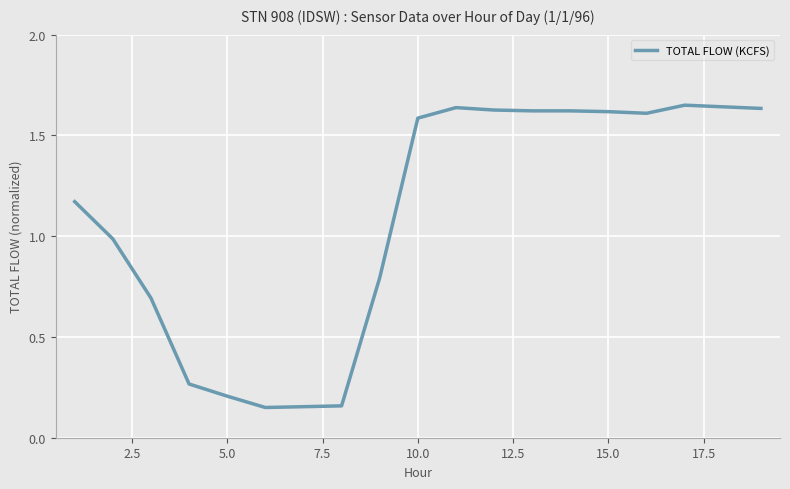

Count the number of categories in the chart.

19